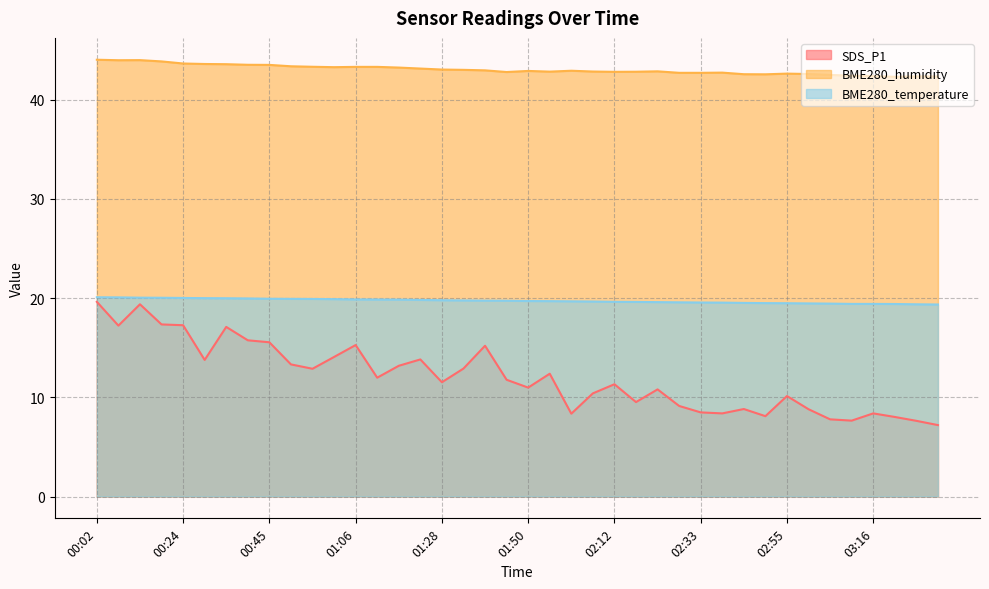

True or false: SDS_P1 has more than 2 points higher than both neighbors.

True